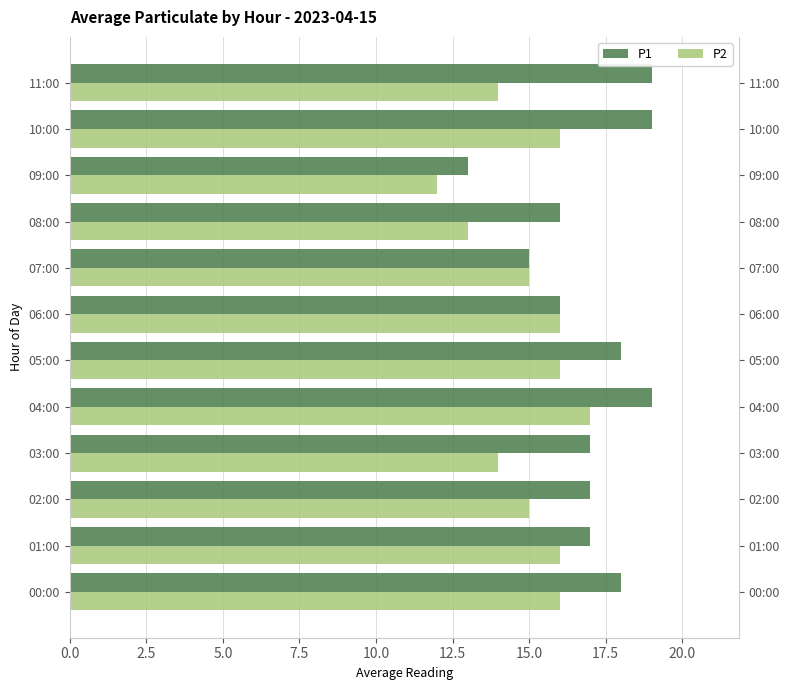

The value of P2 at 07:00 is 5. True or false?

False